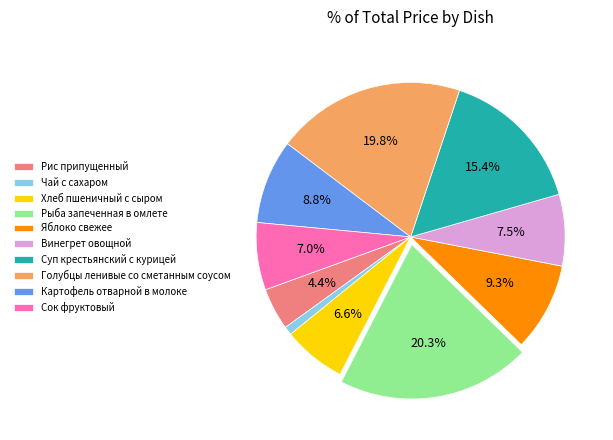

True or false: Картофель отварной в молоке accounts for 16% of the total.

False